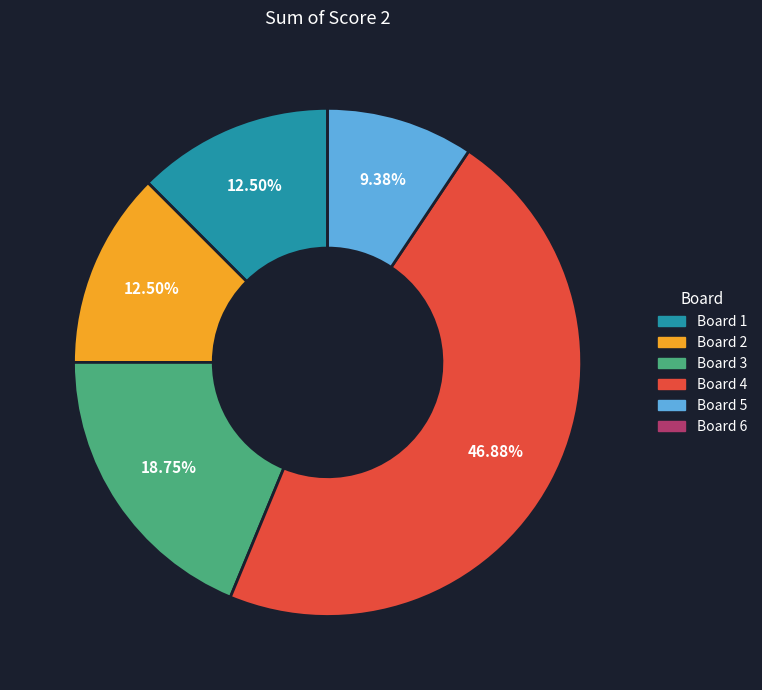

Is there any slice that represents more than half of the pie?

No